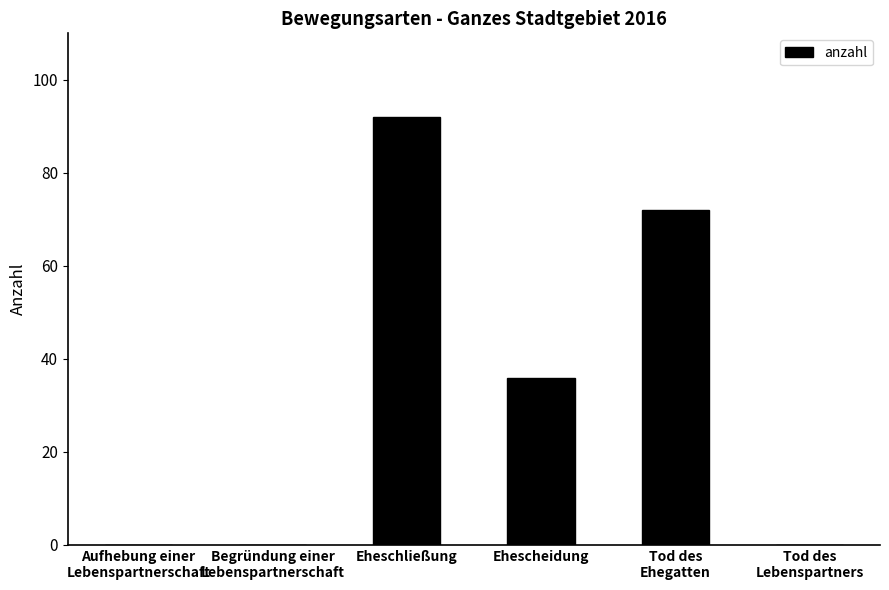

Reading left to right, what are all the values shown in this chart?

Aufhebung einer
Lebenspartnerschaft=0	Begründung einer
Lebenspartnerschaft=0	Eheschließung=92	Ehescheidung=36	Tod des
Ehegatten=72	Tod des
Lebenspartners=0